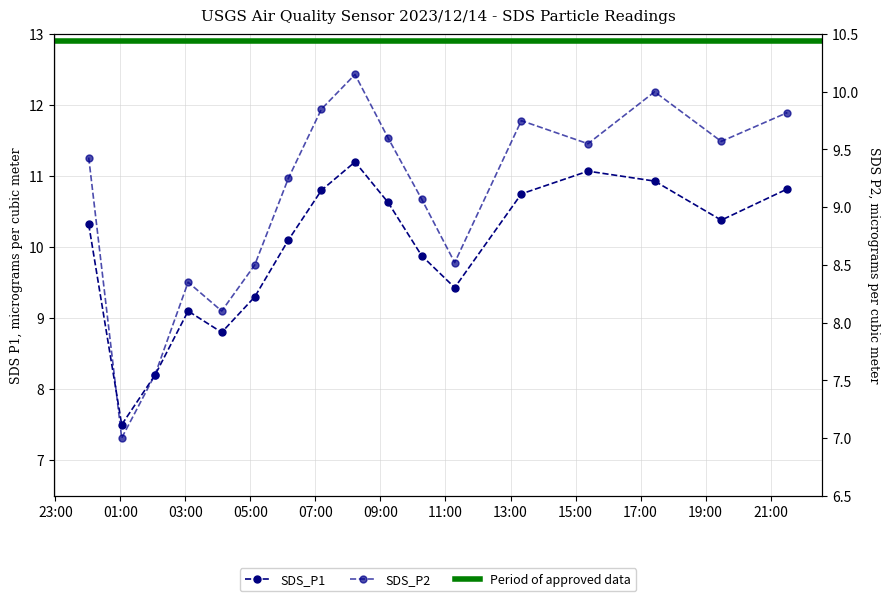

Rank the series by their maximum value, from lowest to highest.

SDS_P2, SDS_P1